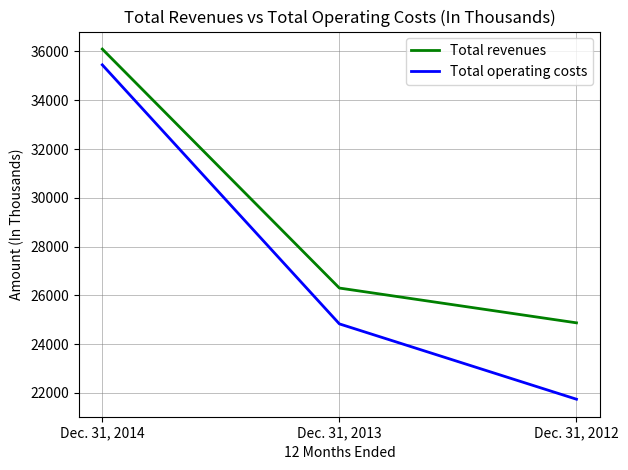

Rank the categories by Total revenues value from lowest to highest.

Dec. 31, 2012, Dec. 31, 2013, Dec. 31, 2014